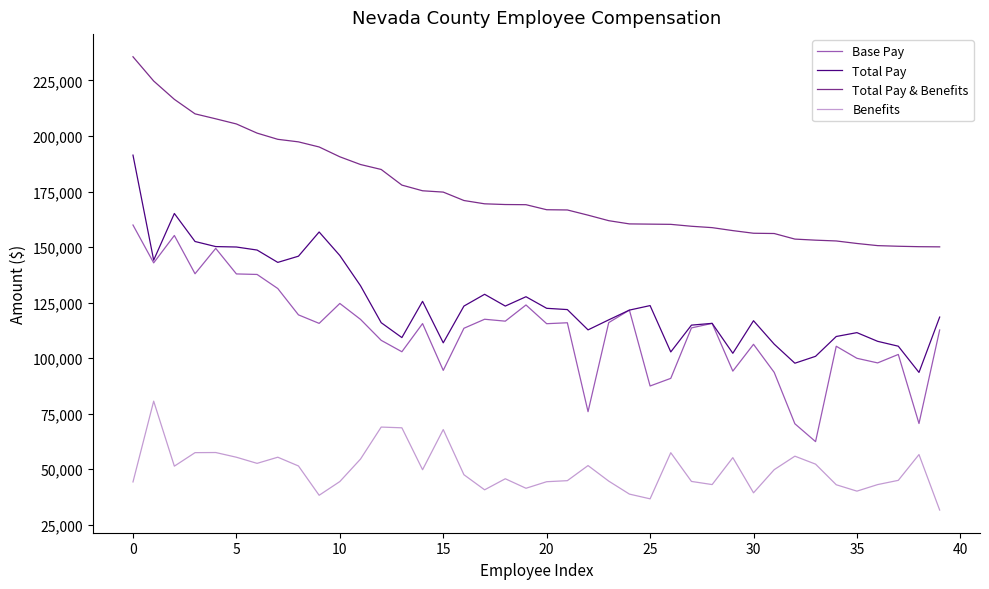

What is the lowest value of the Benefits series?

31614.6